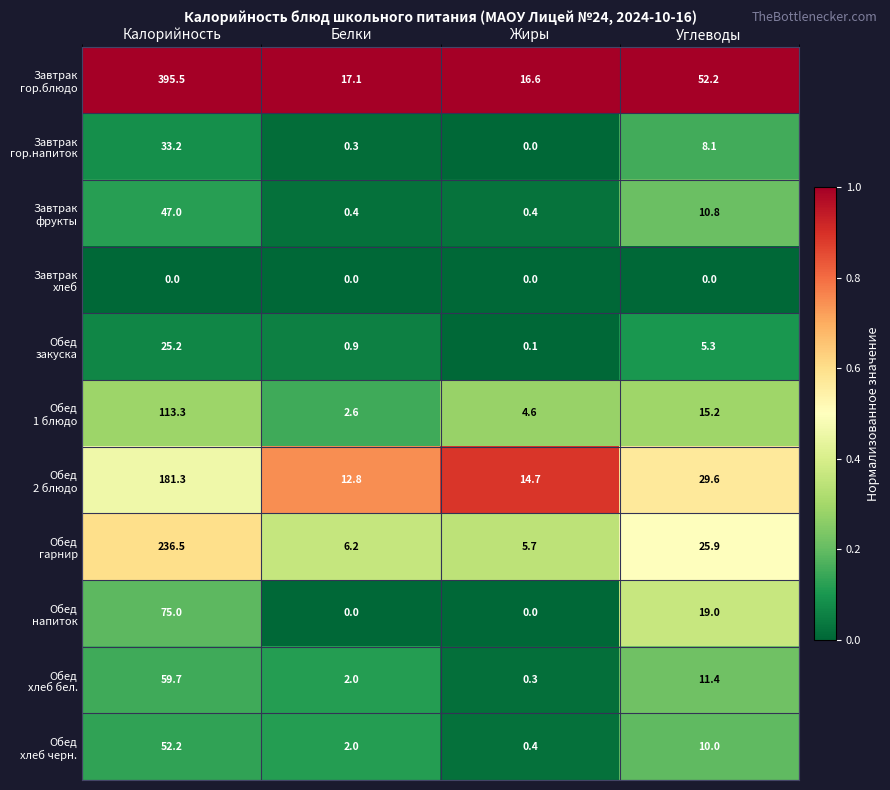

What is the difference between the highest and lowest values at Белки?

17.1